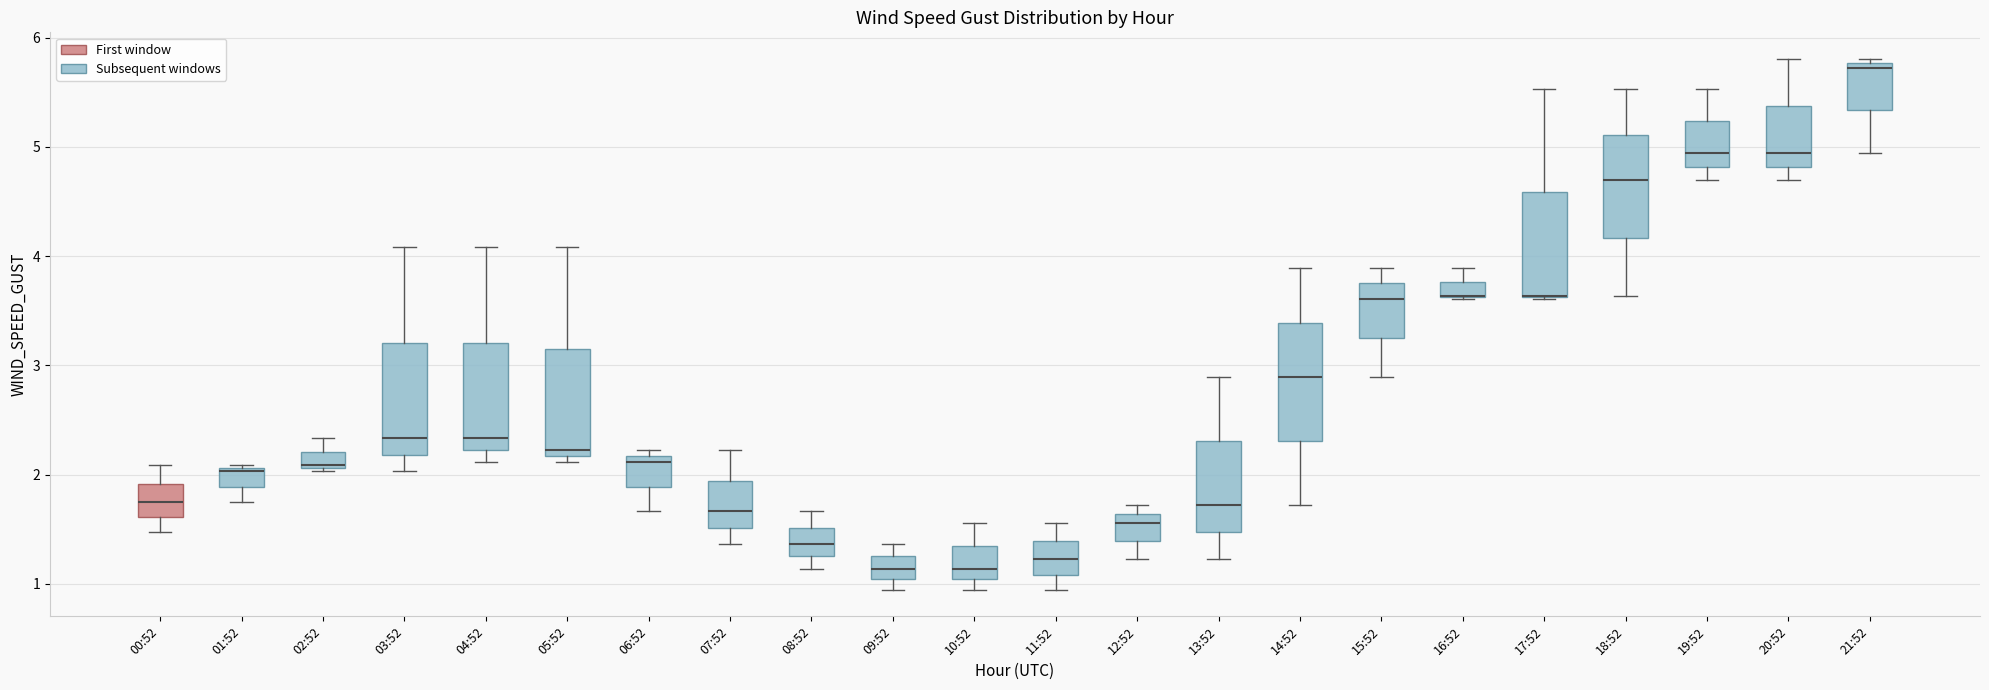

Where does the upper whisker of the box for 02:52 end on the y-axis? The values are not printed on the chart, so give them approximately, as read against the axis.

2.3